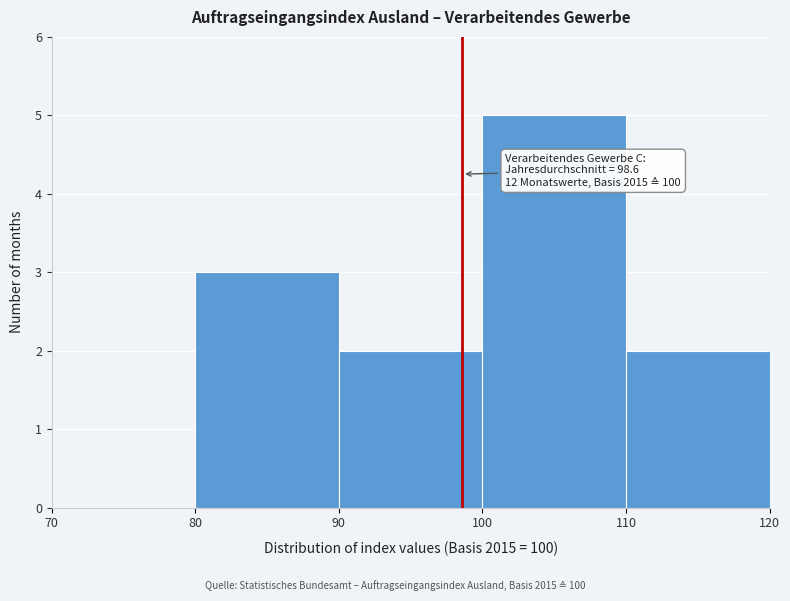

Over which range of the x-axis is the bar tallest?

100 to 110